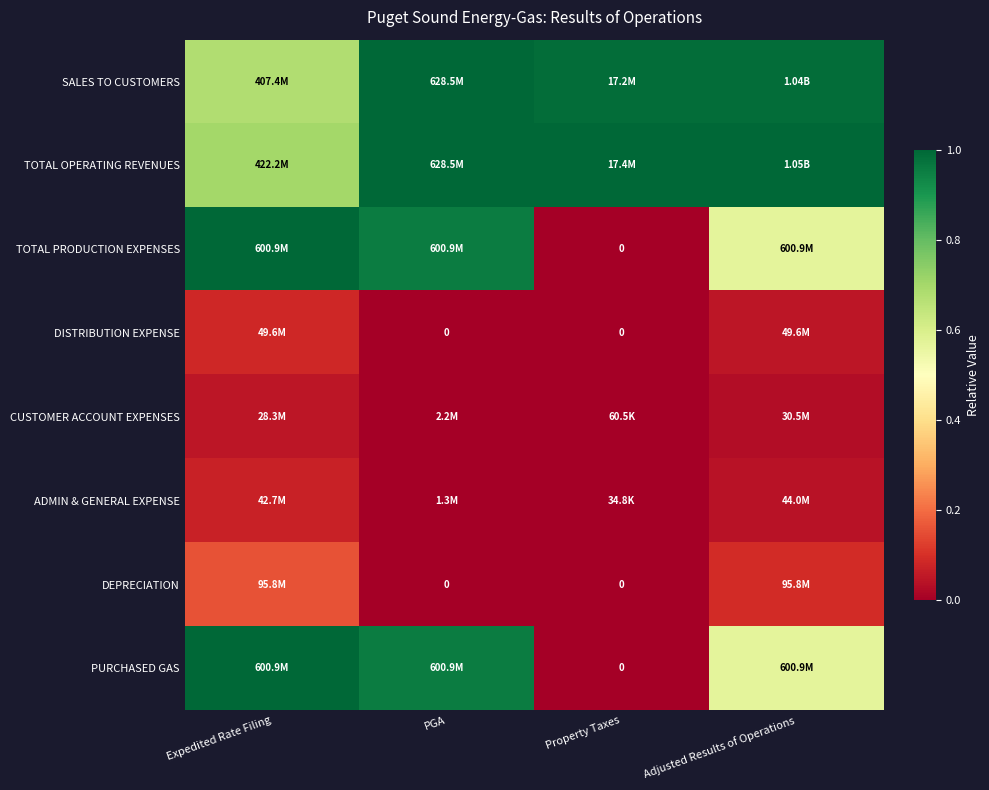

At how many categories does at least one series exceed 0?

4